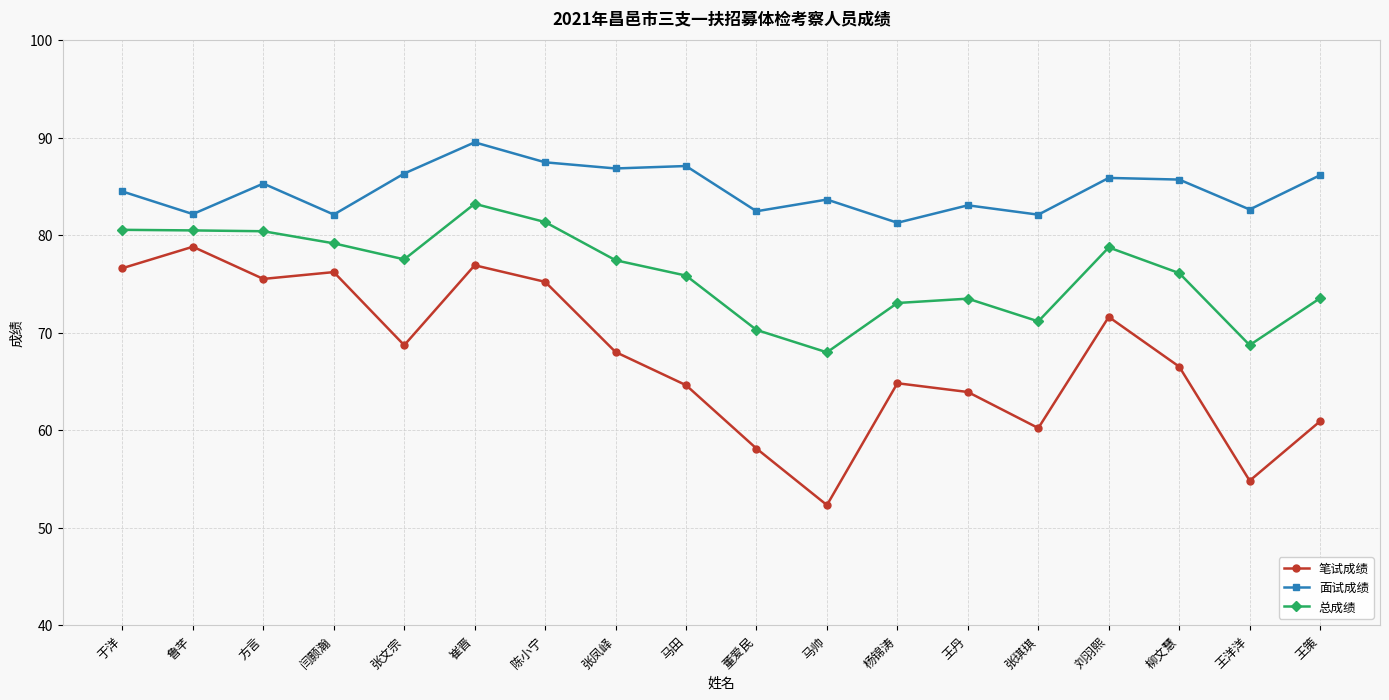

What is the difference between the highest and lowest values at 马帅?

31.3